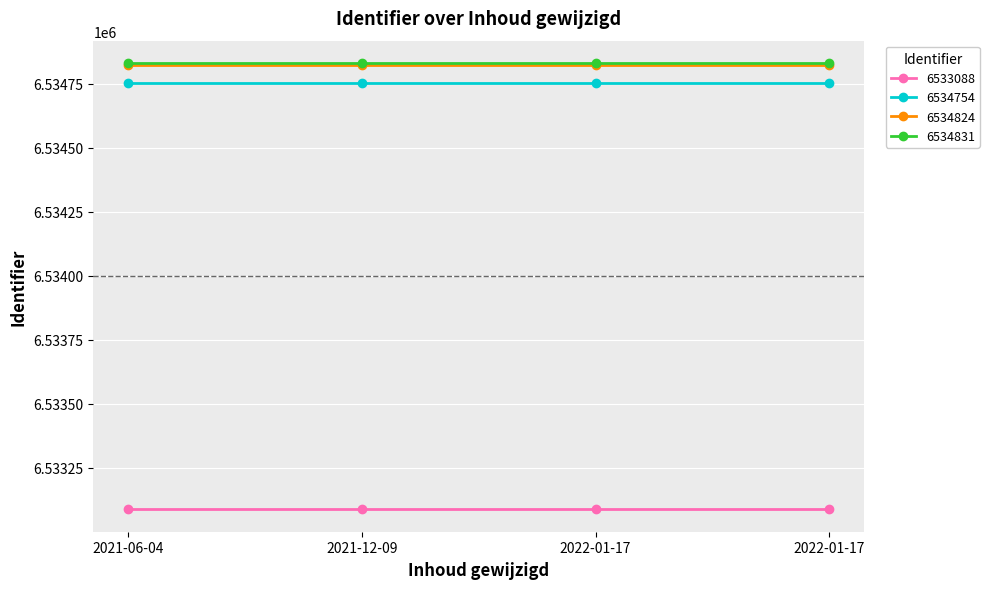

What are all the series names shown in the legend?

6533088, 6534754, 6534824, 6534831